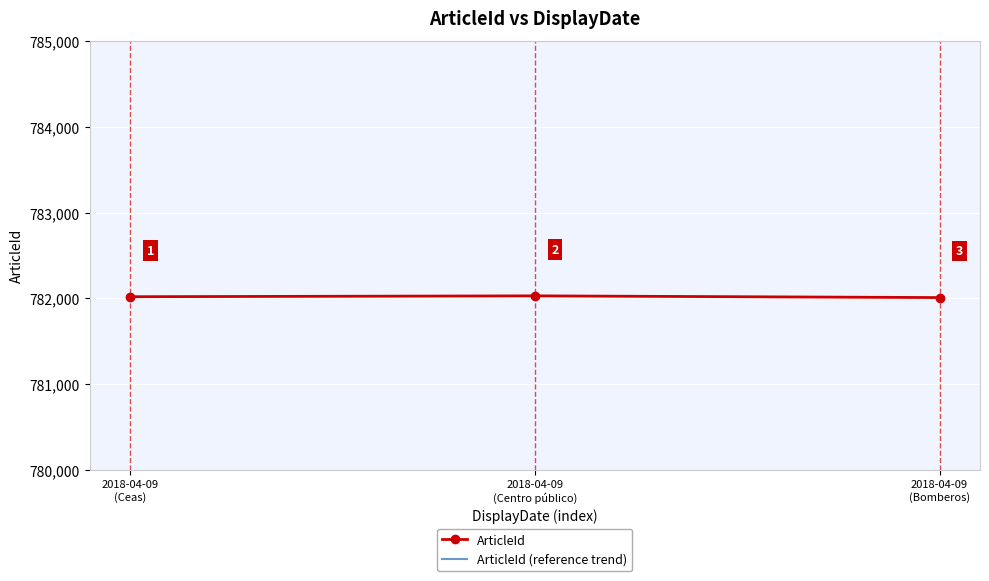

What is the label of the 2nd point from the left?

2018-04-09
(Centro público)